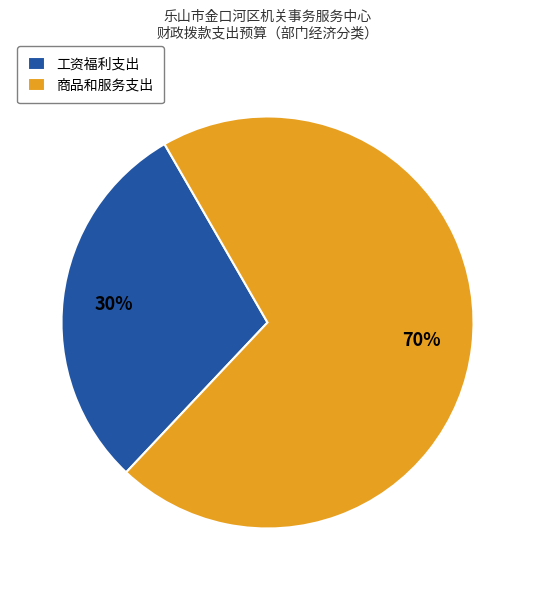

The 工资福利支出 slice represents 30% of the pie. True or false?

True